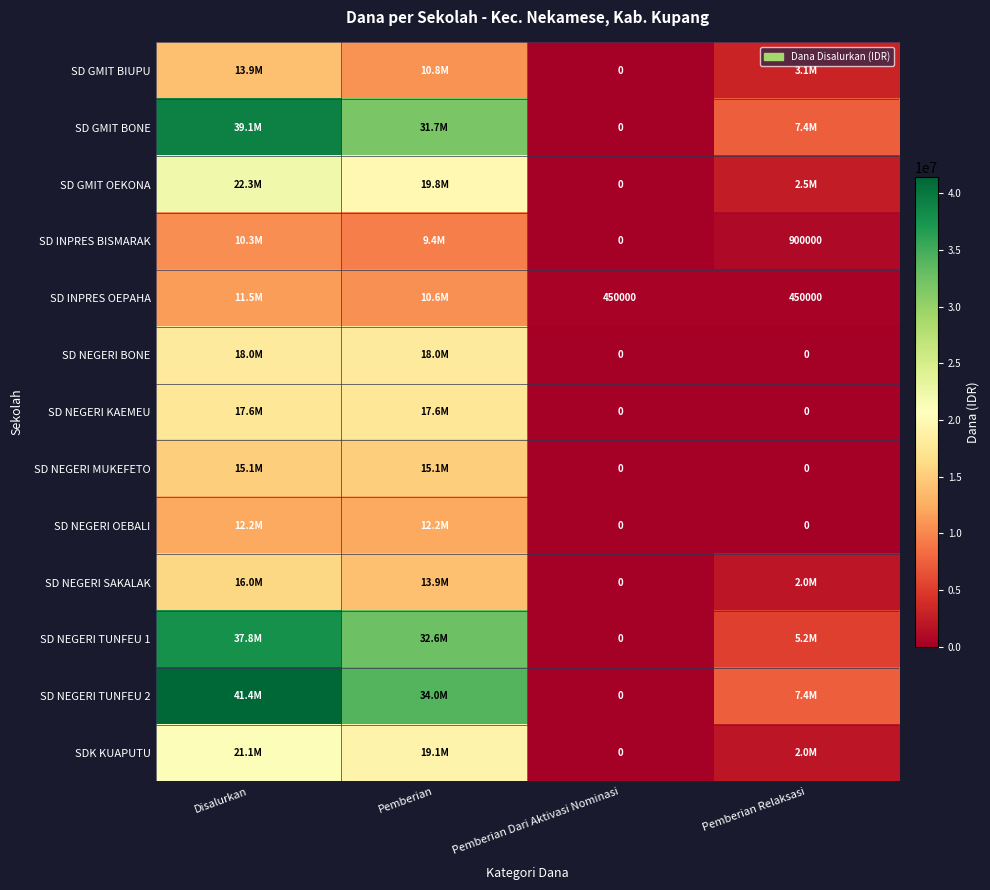

What is the spread (max minus min) of values at Pemberian Dari Aktivasi Nominasi?

450000